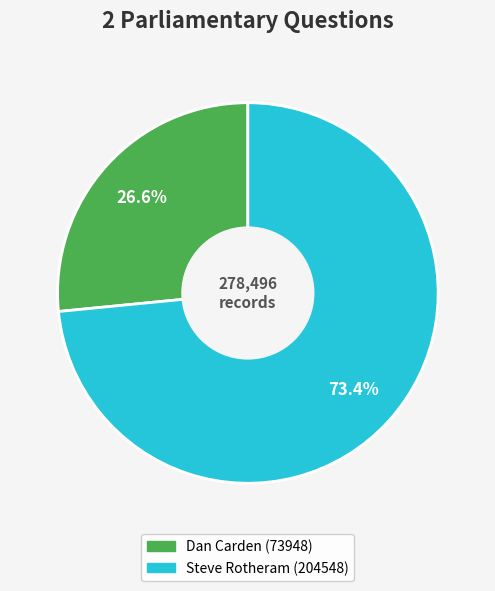

Rank the categories by value from lowest to highest.

Dan Carden (73948), Steve Rotheram (204548)